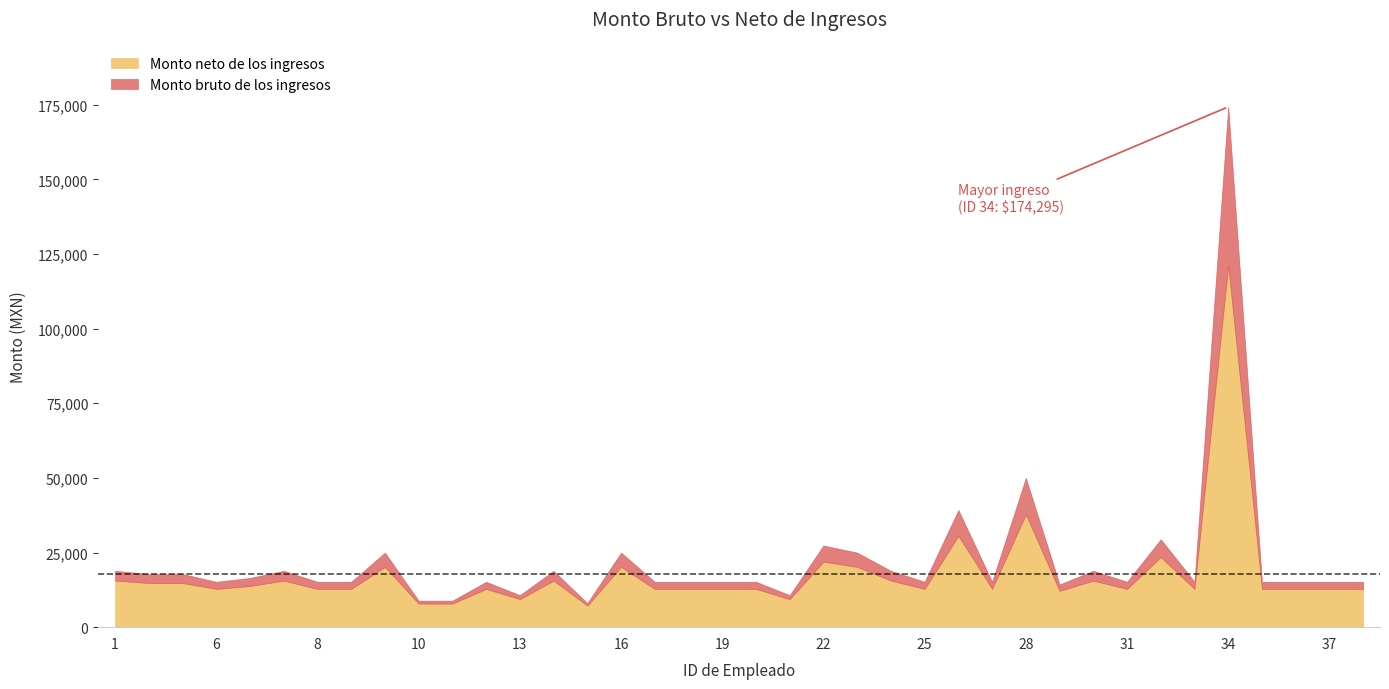

What is the difference between the maximum and minimum values in the Monto bruto de los ingresos series?

166242.9